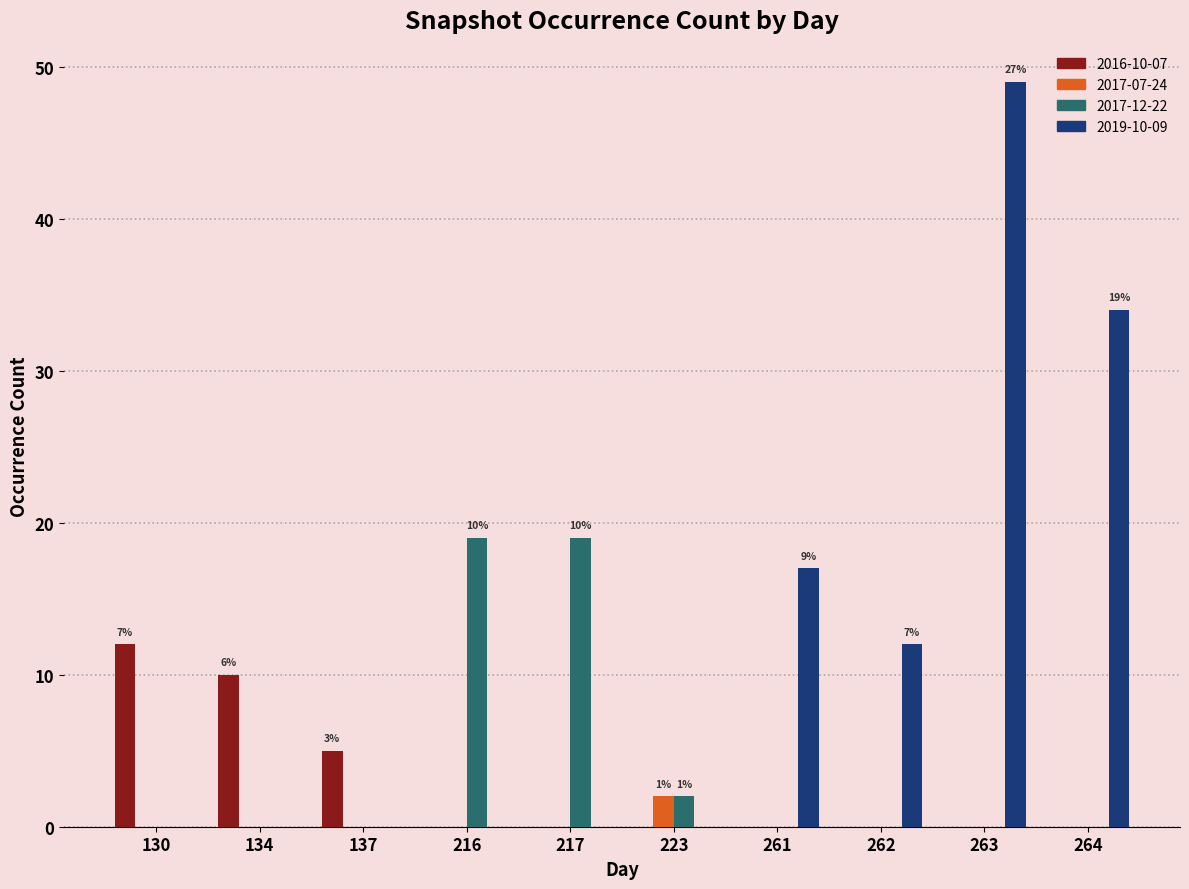

What is the maximum value shown in the chart?

49